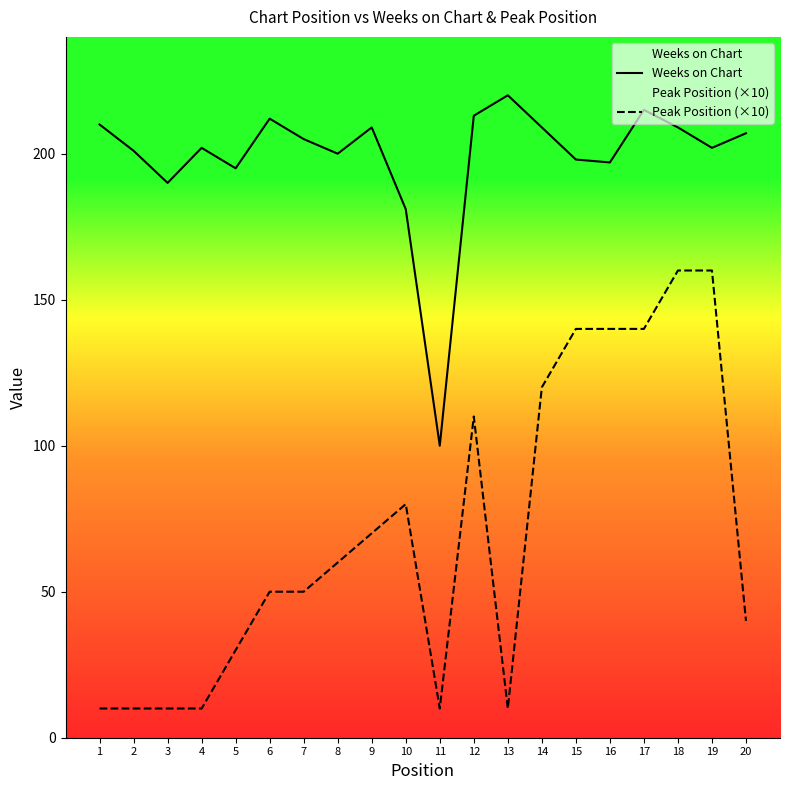

At which category does the chart reach its peak across all series?

13